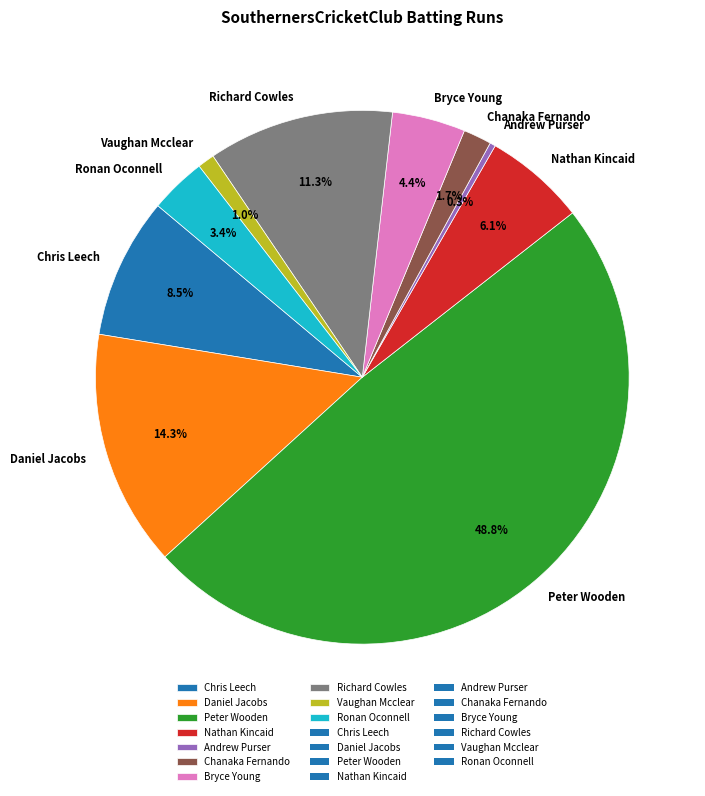

Is there a majority slice in this chart?

No